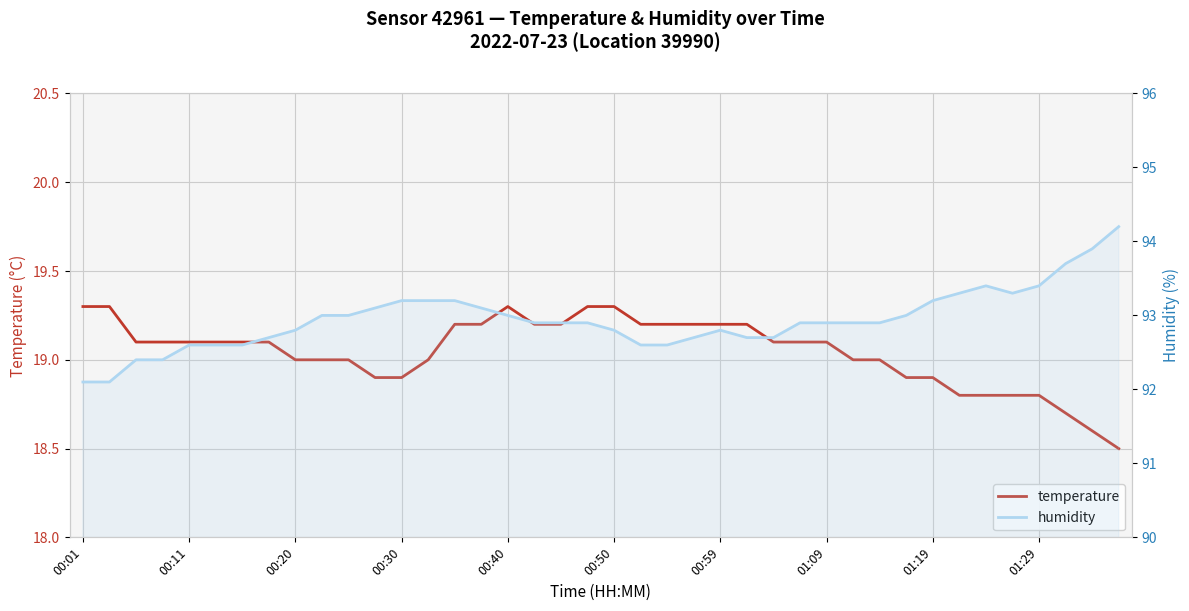

Which series has the widest spread of values?

humidity